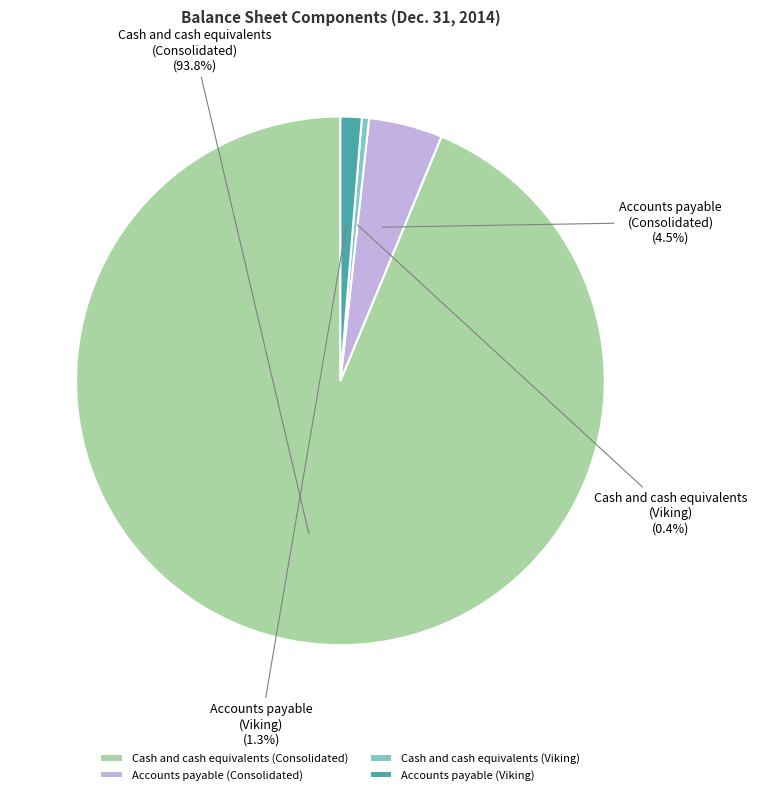

To the nearest percent, what is the difference between the largest and smallest slice percentages?

93%